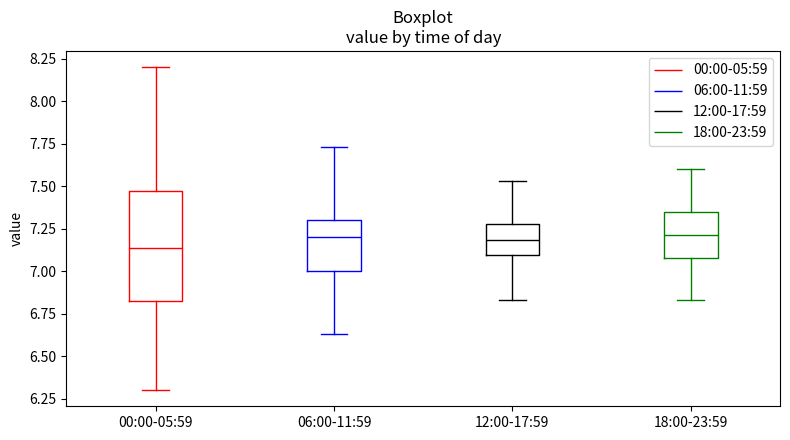

Reading left to right, transcribe this box plot: for each box, give where its median line is, the range the box spans, and where its two whiskers end, as read against the y-axis. The values are not printed on the chart, so give them approximately, as read against the axis.

00:00-05:59: median 7.15, box 6.80 to 7.45, whiskers 6.30 to 8.20
06:00-11:59: median 7.20, box 7.00 to 7.30, whiskers 6.65 to 7.75
12:00-17:59: median 7.20, box 7.10 to 7.30, whiskers 6.85 to 7.55
18:00-23:59: median 7.20, box 7.10 to 7.35, whiskers 6.85 to 7.60